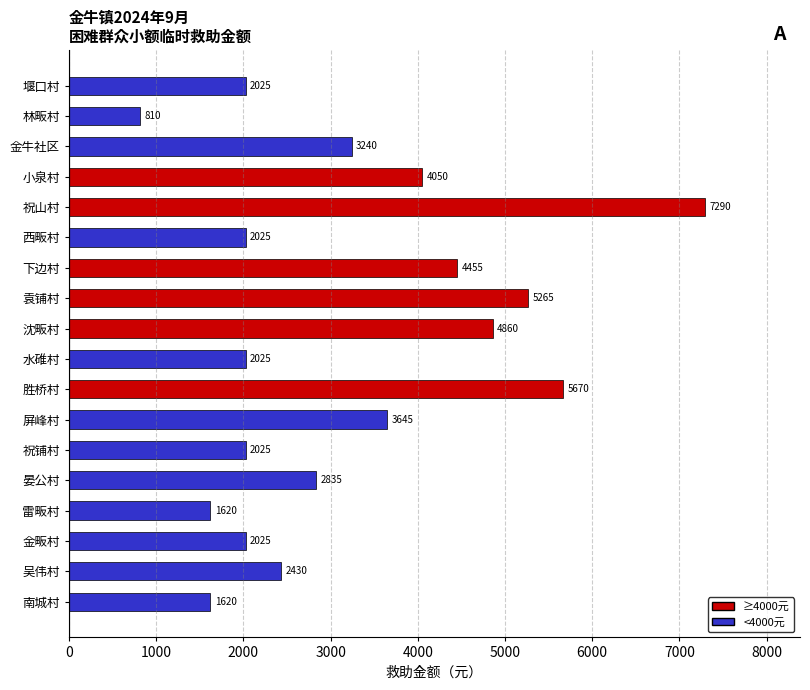

What position from the bottom is 祝山村?

14